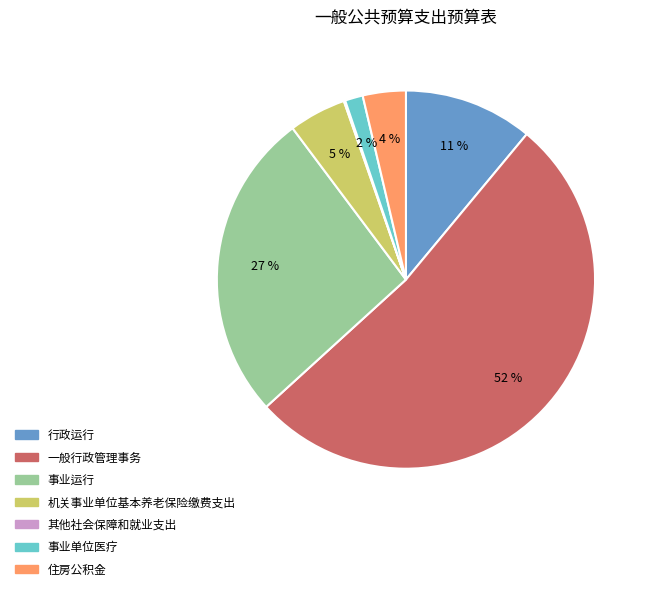

Which slice represents more than half of the pie?

一般行政管理事务